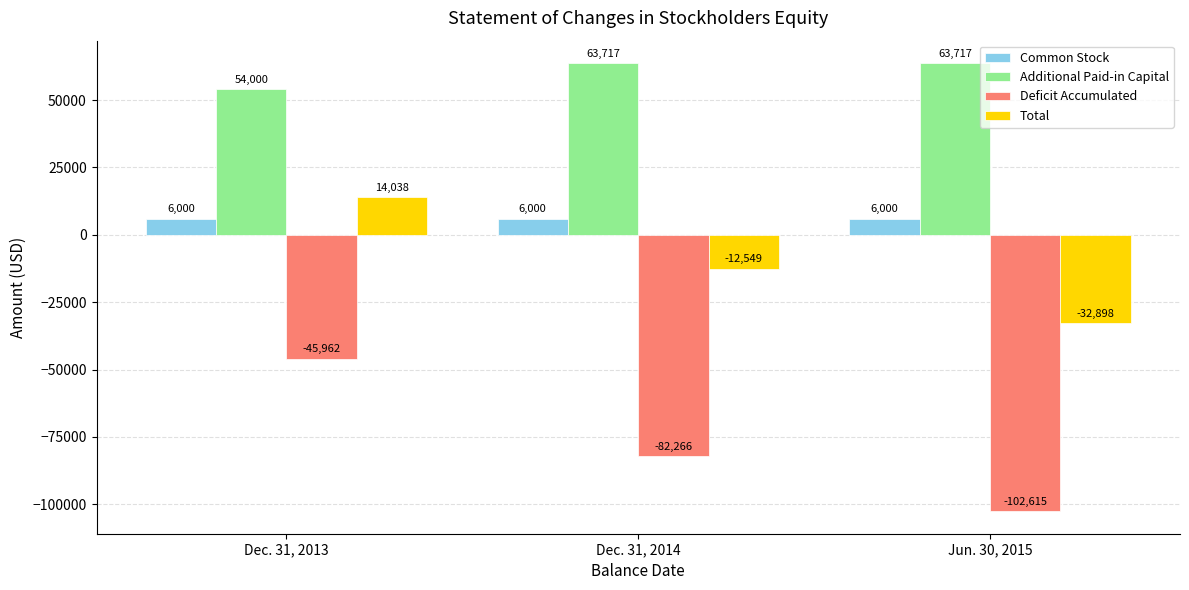

The Additional Paid-in Capital series shows 63717 at Dec. 31, 2014. True or false?

True